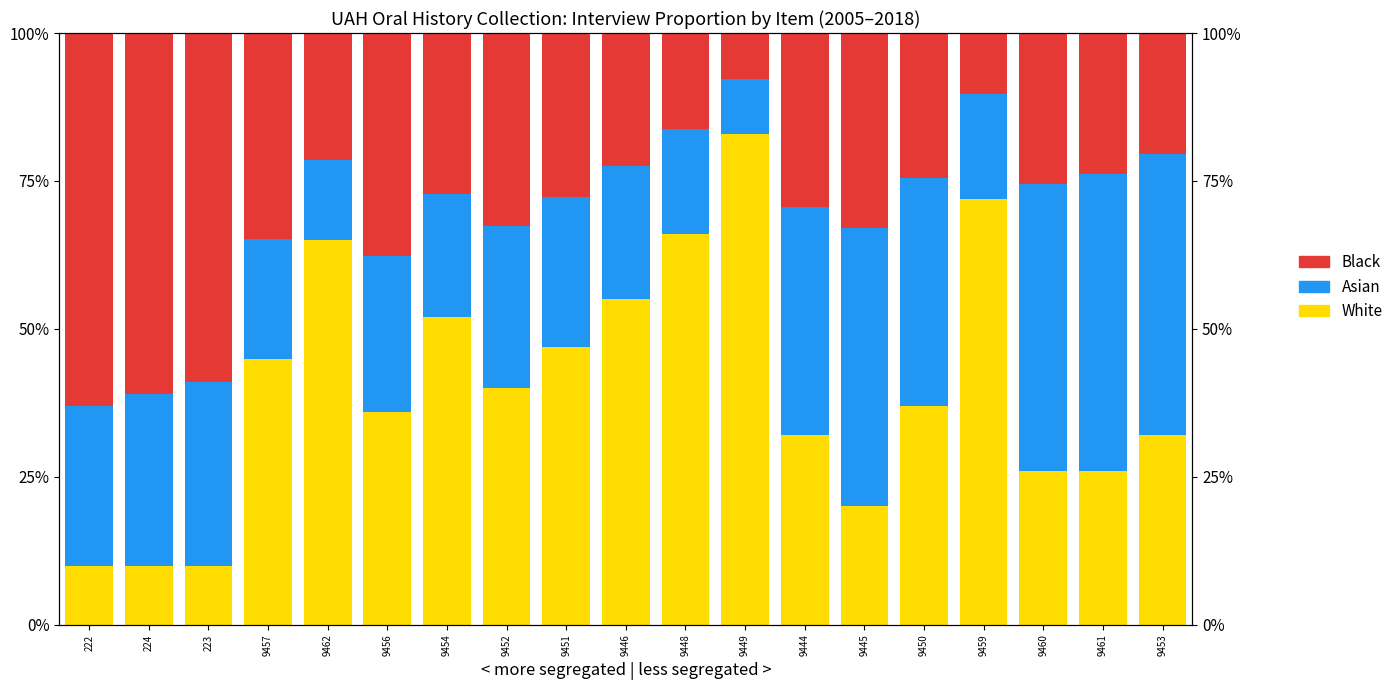

Are the bars horizontal?

No